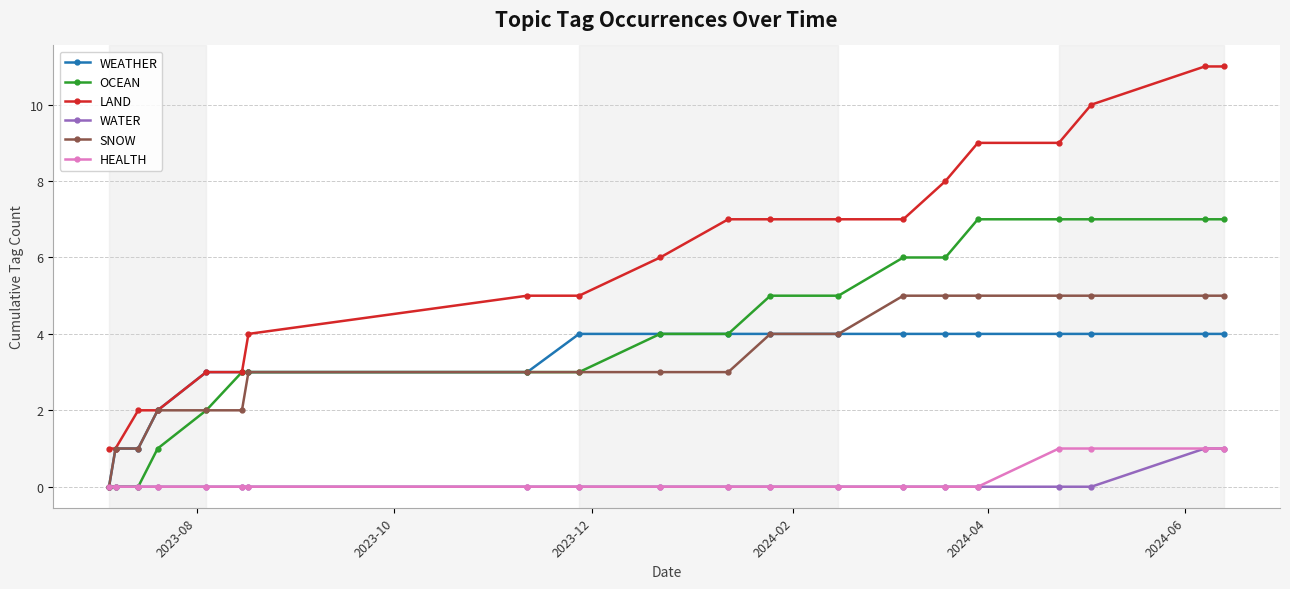

What is the maximum value for LAND?

11